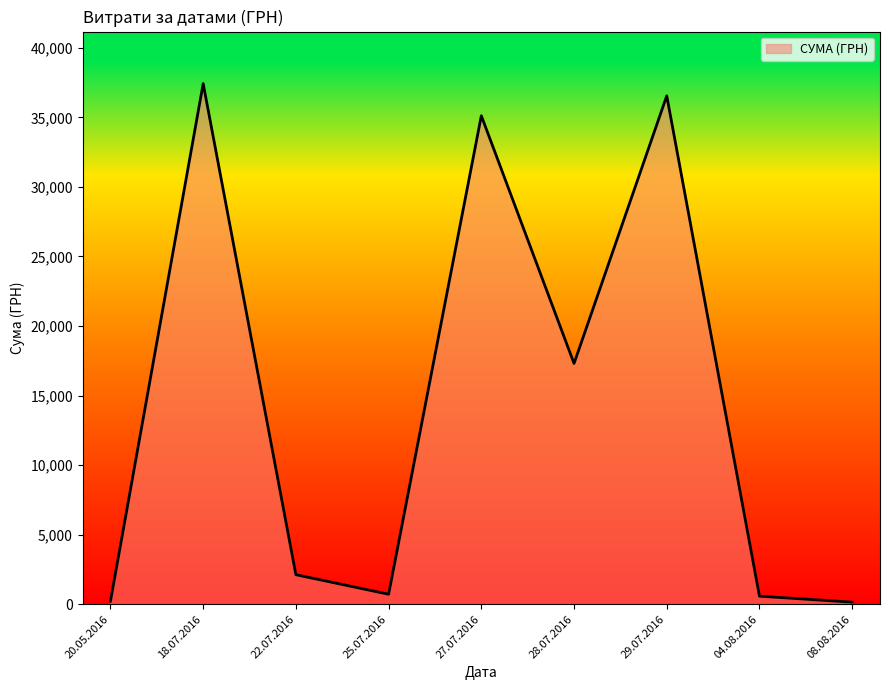

At which label is the value closest to 18787?

28.07.2016